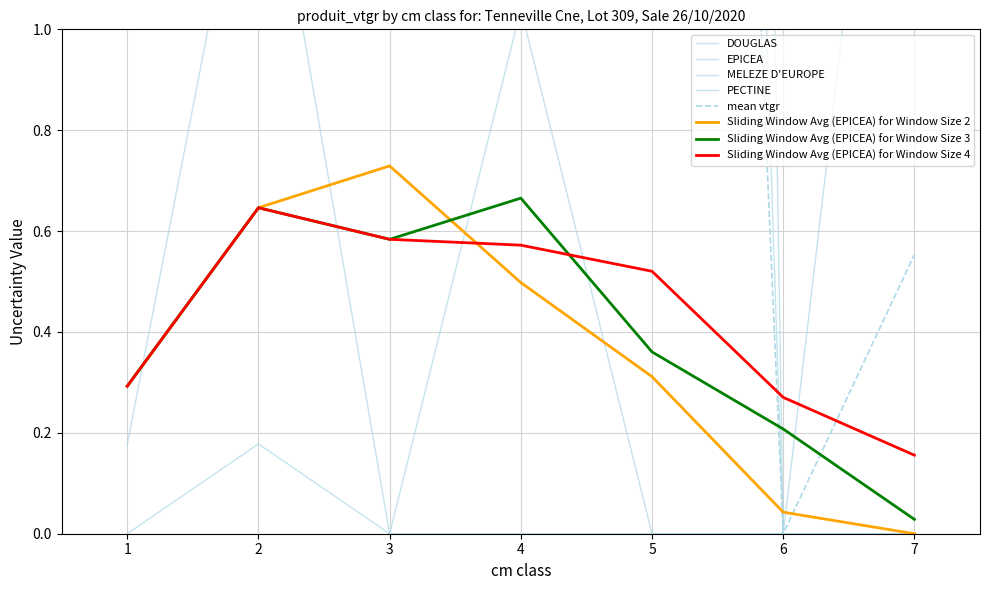

Rank the categories by EPICEA value from lowest to highest.

6, 7, 5, 1, 3, 4, 2